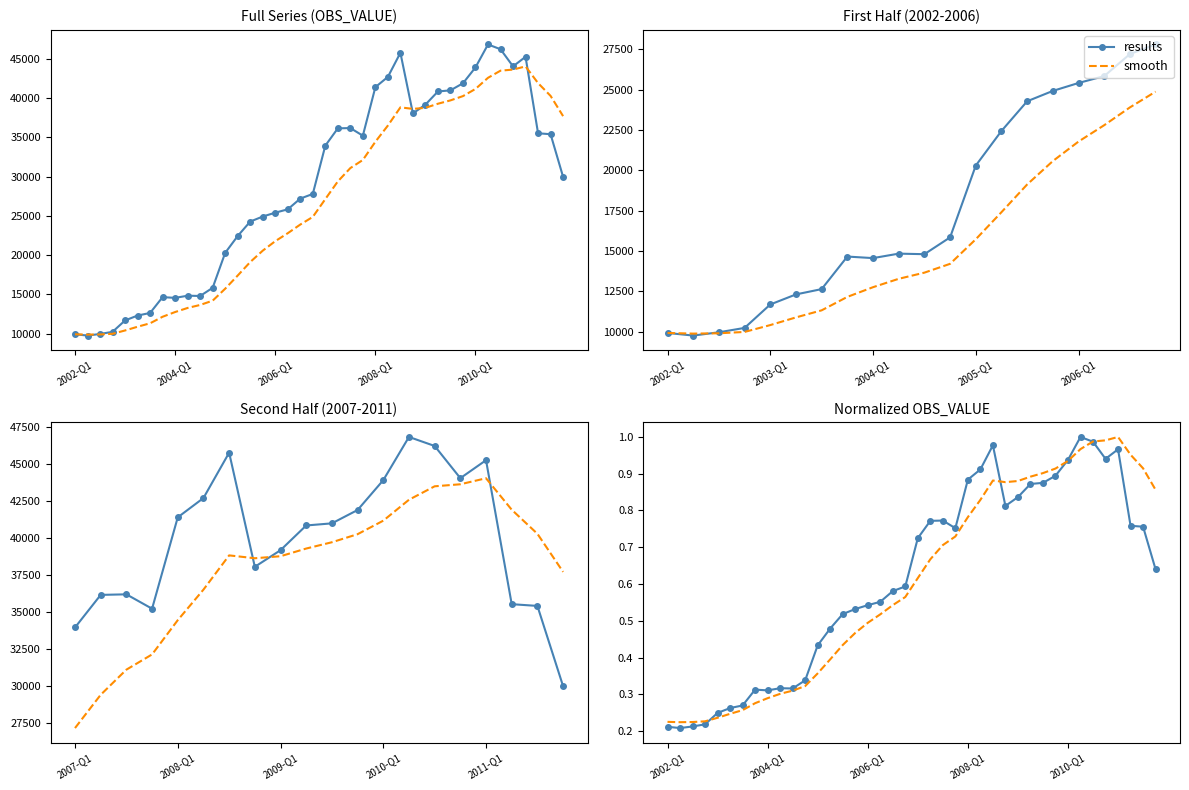

What is the value of the smooth point at the 40th from the left?

0.9